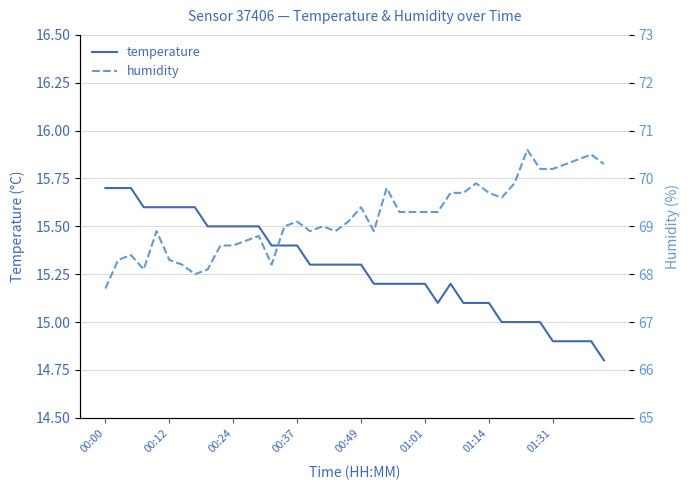

Reading left to right, transcribe all the data shown in this chart.

temperature: 15.7	15.7	15.7	15.6	15.6	15.6	15.6	15.6	15.5	15.5	15.5	15.5	15.5	15.4	15.4	15.4	15.3	15.3	15.3	15.3	15.3	15.2	15.2	15.2	15.2	15.2	15.1	15.2	15.1	15.1	15.1	15.0	15.0	15.0	15.0	14.9	14.9	14.9	14.9	14.8
humidity: 67.7	68.3	68.4	68.1	68.9	68.3	68.2	68.0	68.1	68.6	68.6	68.7	68.8	68.2	69.0	69.1	68.9	69.0	68.9	69.1	69.4	68.9	69.8	69.3	69.3	69.3	69.3	69.7	69.7	69.9	69.7	69.6	69.9	70.6	70.2	70.2	70.3	70.4	70.5	70.3